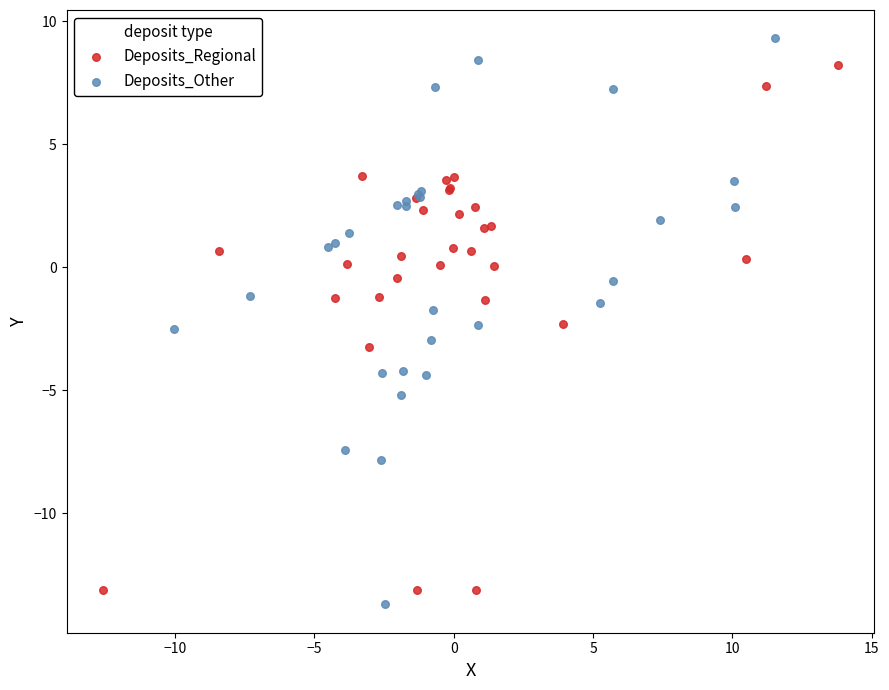

Which series reaches the maximum Y coordinate?

Deposits_Other